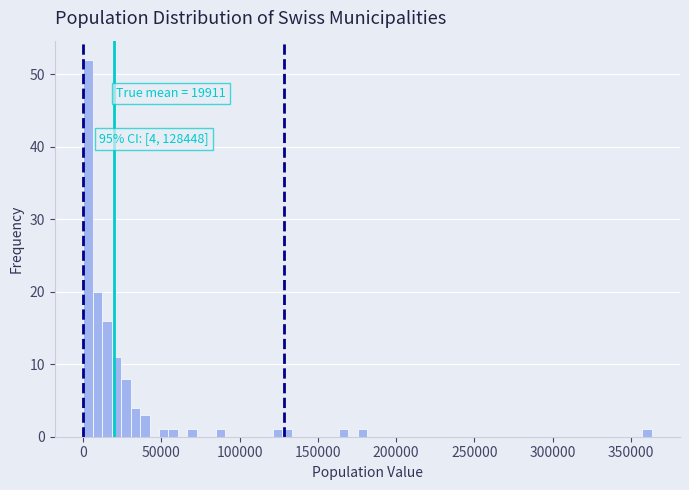

Around what value on the x-axis is the tallest bar? Give the approximate position of its centre, as read against the axis.

5000